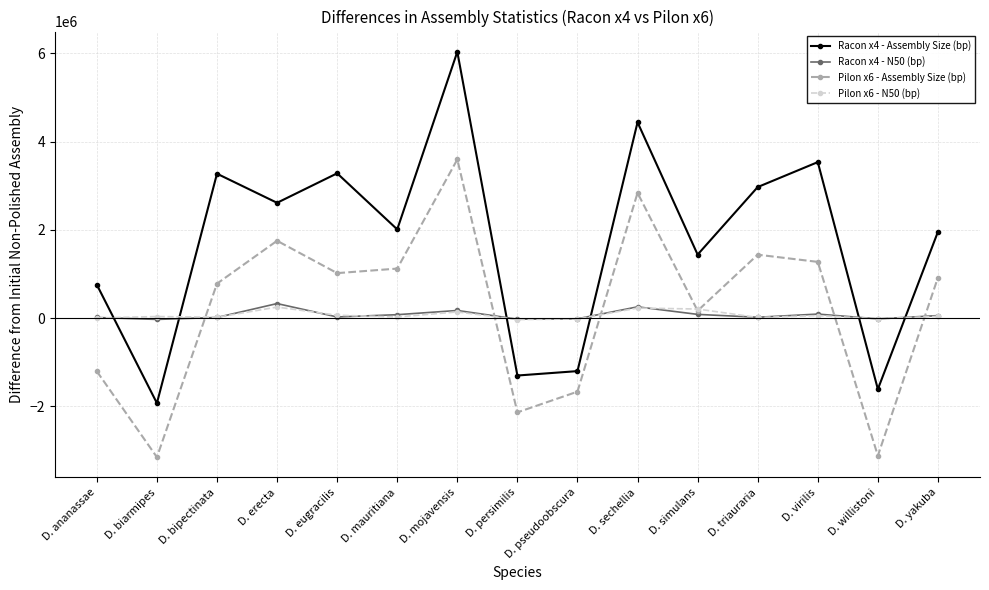

True or false: Pilon x6 - Assembly Size (bp) and Racon x4 - Assembly Size (bp) cross at least once.

False